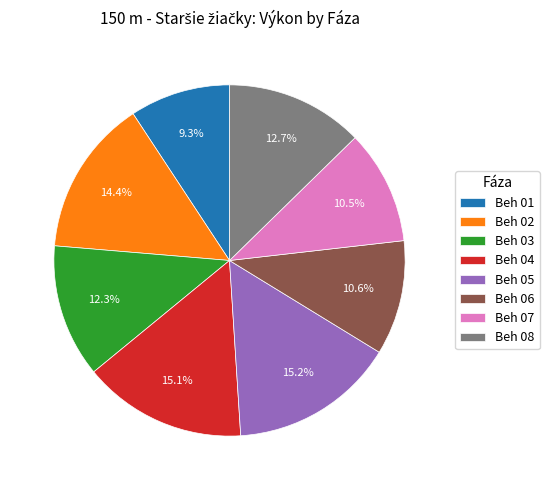

Is there any slice that represents more than half of the pie?

No